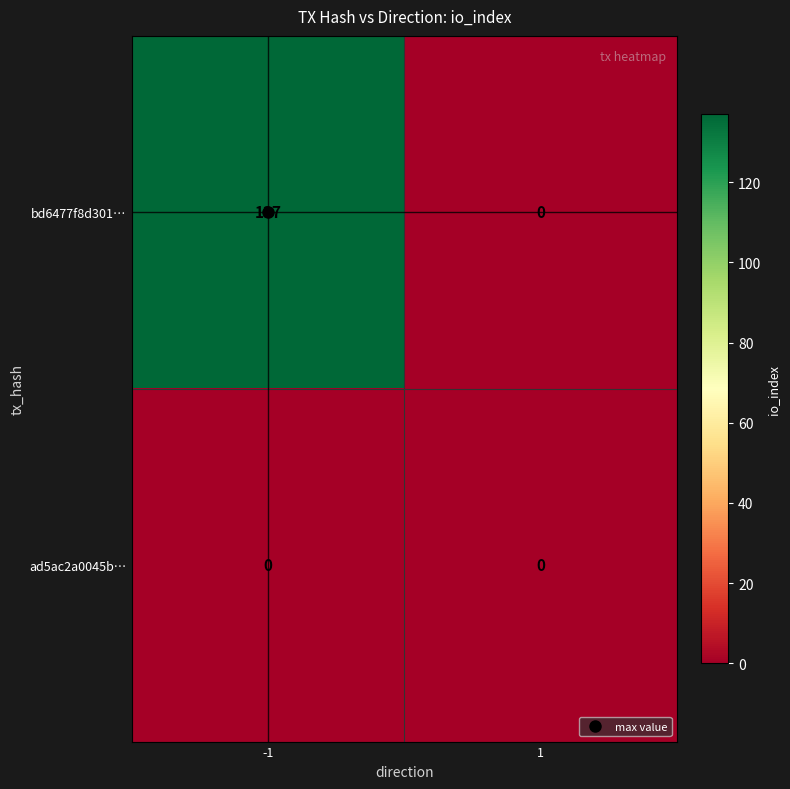

List the series in order of their peak value, lowest first.

ad5ac2a0045b…, bd6477f8d301…